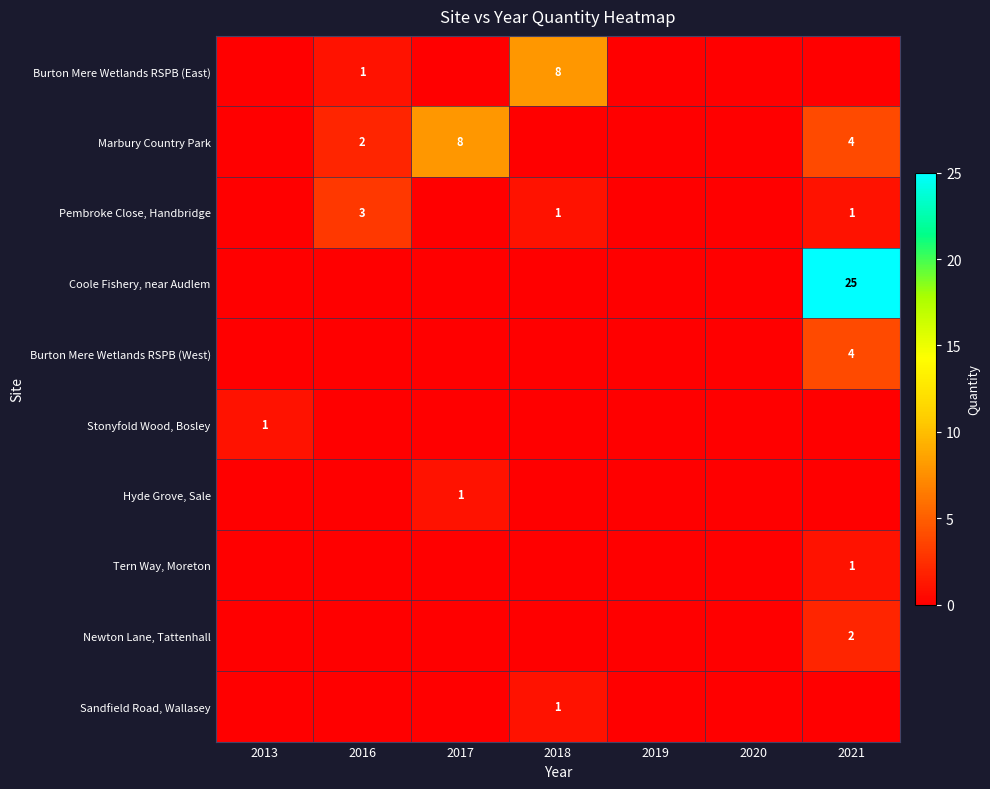

The Pembroke Close, Handbridge series shows 1 at 2018. True or false?

True